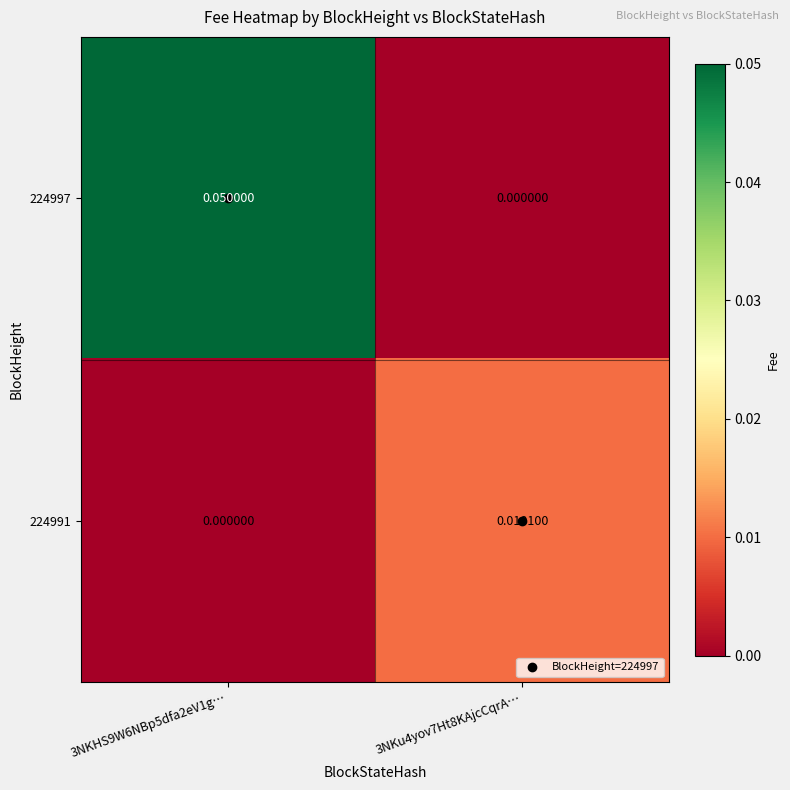

Is the value of 224991 at 3NKu4yov7Ht8KAjcCqrA… greater than the value of 224997 at 3NKu4yov7Ht8KAjcCqrA…?

Yes